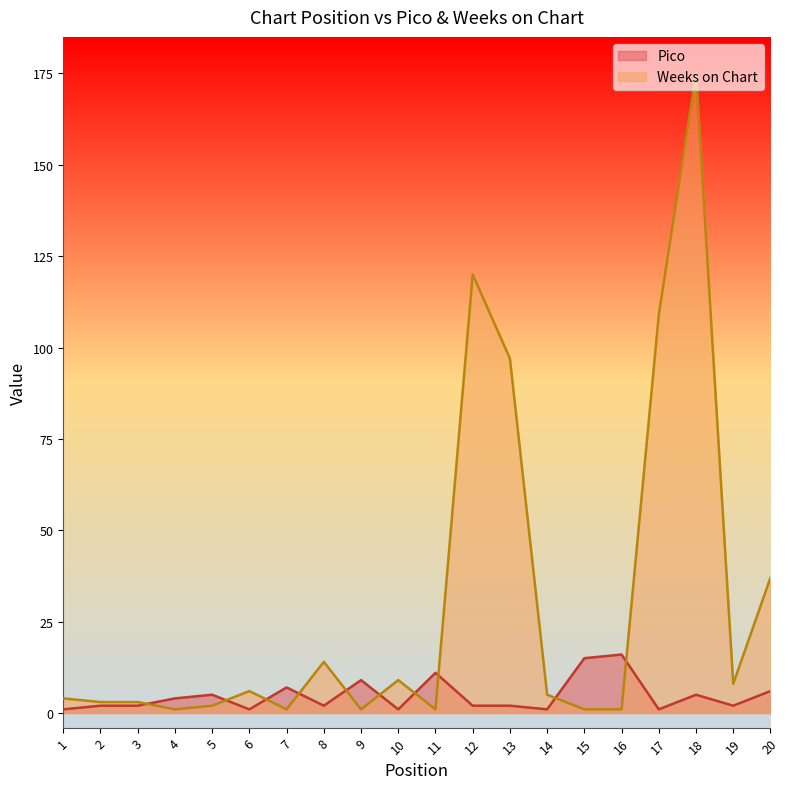

Where is the first local maximum for Pico?

5